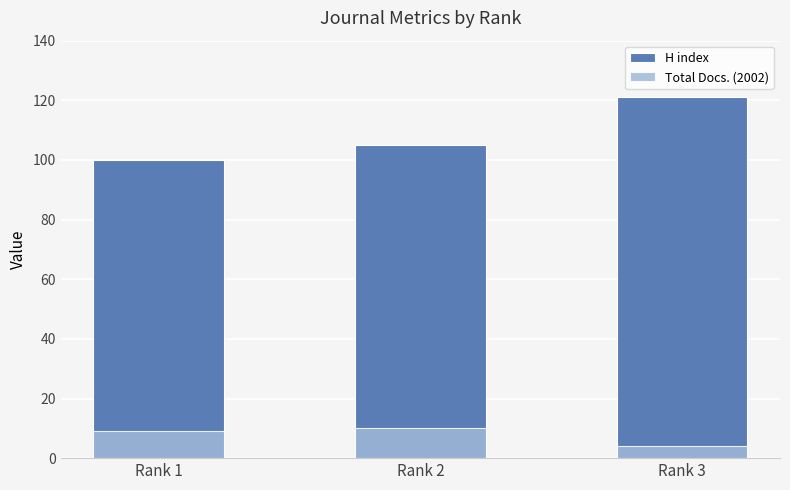

What is the sum of all H index values?

326